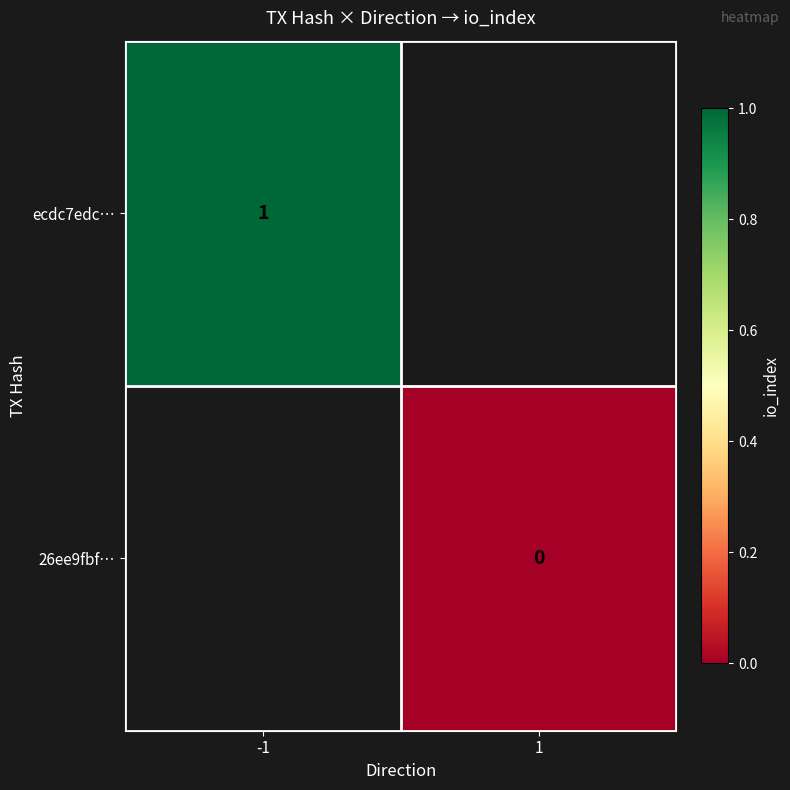

Is the value of 26ee9fbf… at 1 greater than the value of ecdc7edc… at -1?

No